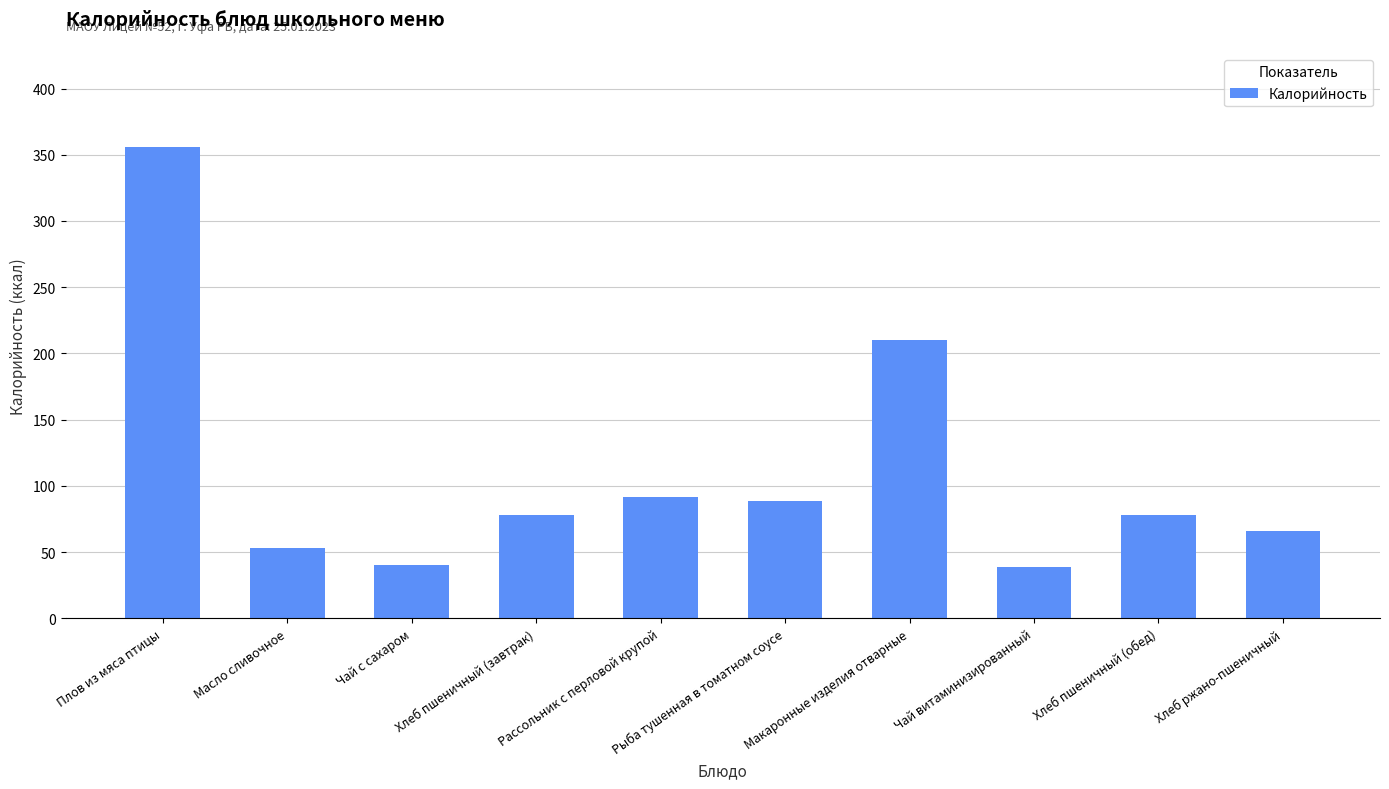

Which has a higher value, Хлеб пшеничный (обед) or Чай витаминизированный?

Хлеб пшеничный (обед)